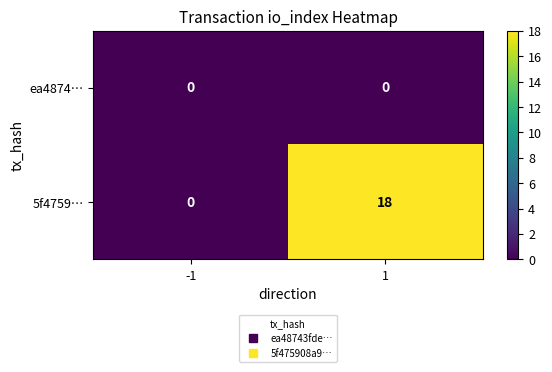

Which series has the largest total across all categories?

5f4759…